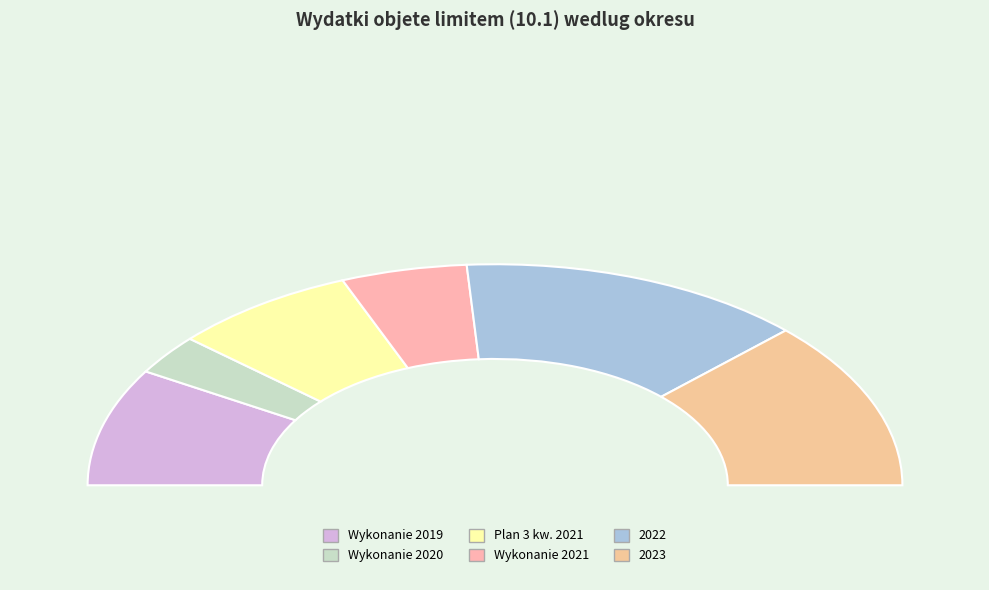

Approximately how many times larger is the value at Wykonanie 2021 compared to 2023?

0.4